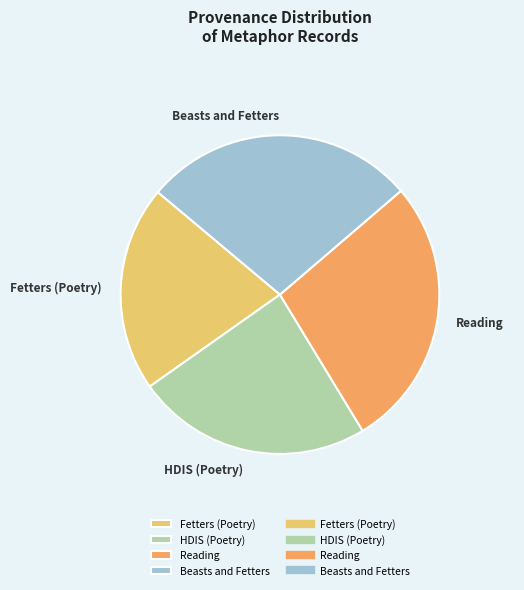

Combined, do Fetters (Poetry) and Reading account for over 50%?

No